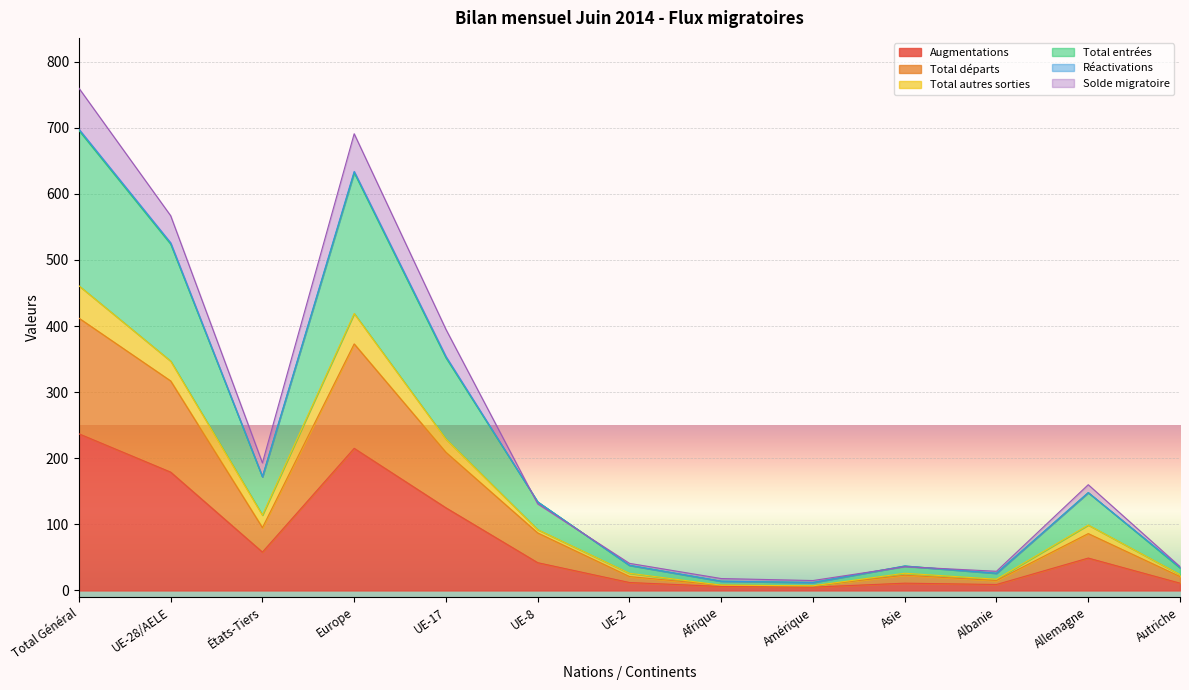

What position from the left is Europe?

4